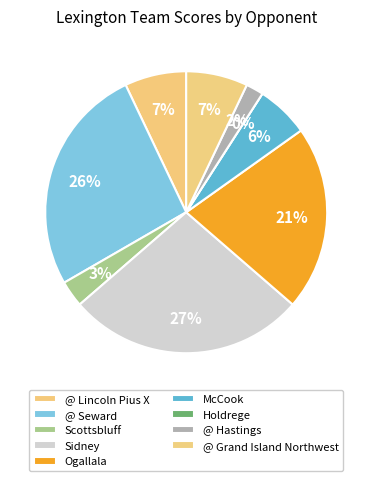

To the nearest percent, what is the difference between the largest and smallest slice percentages?

27%